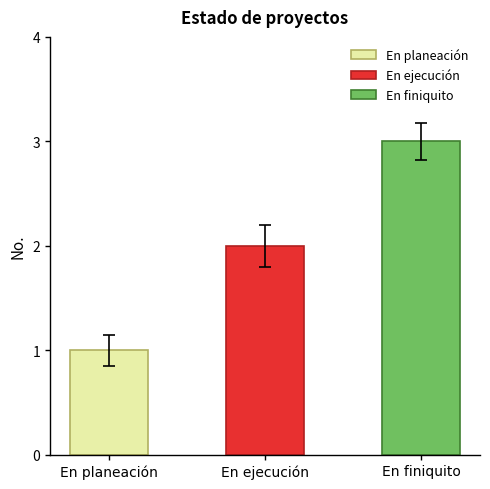

True or false: the data shows 1 at En planeación.

True